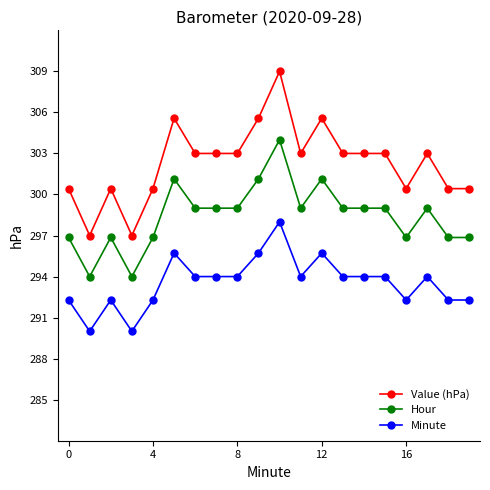

What is the difference between the second highest and second lowest values in the Value (hPa) series?

8.6